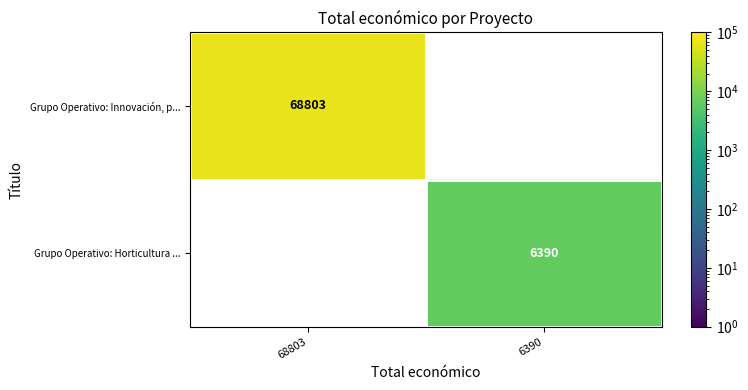

True or false: Grupo Operativo: Horticultura ... has a value of 6390 at 6390.

True